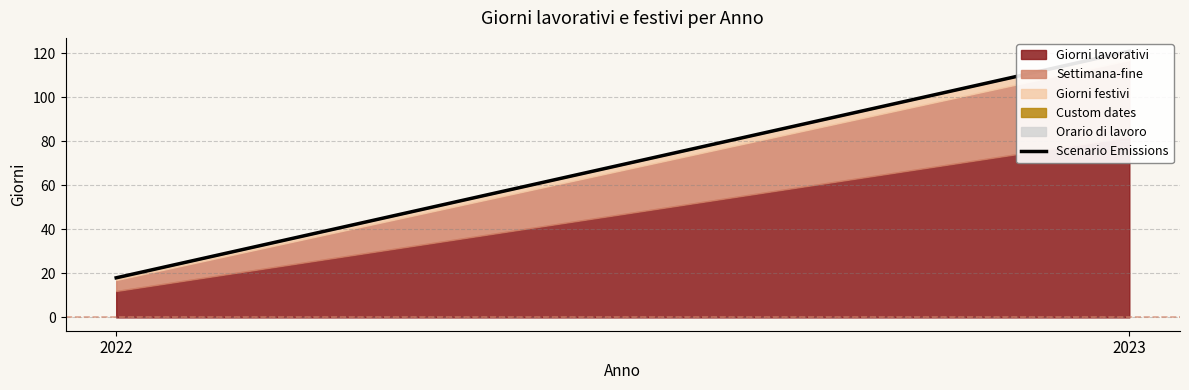

Read the value at 2023.

121